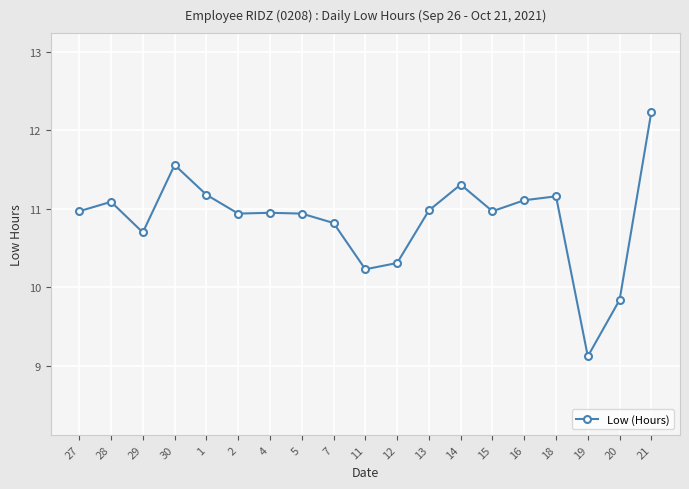

What is the label of the 16th point from the left?

18